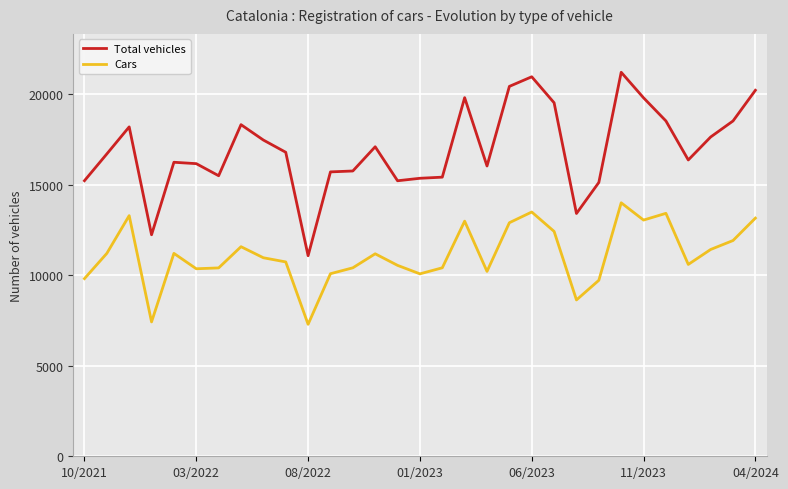

What is the difference between the second highest and minimum values in the Total vehicles series?

9885